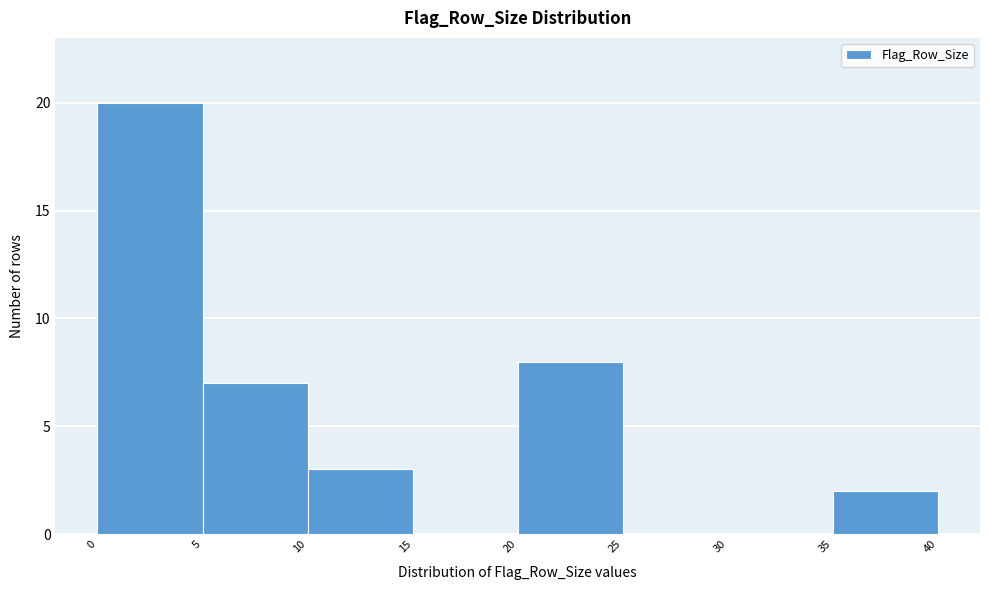

Reading left to right, transcribe this chart: for each bar, give the range it covers on the x-axis and its height. The values are not printed on the chart, so give them approximately, as read against the axis.

0 to 5: 20
5 to 10: 7
10 to 15: 3
15 to 20: 0
20 to 25: 8
25 to 30: 0
30 to 35: 0
35 to 40: 2